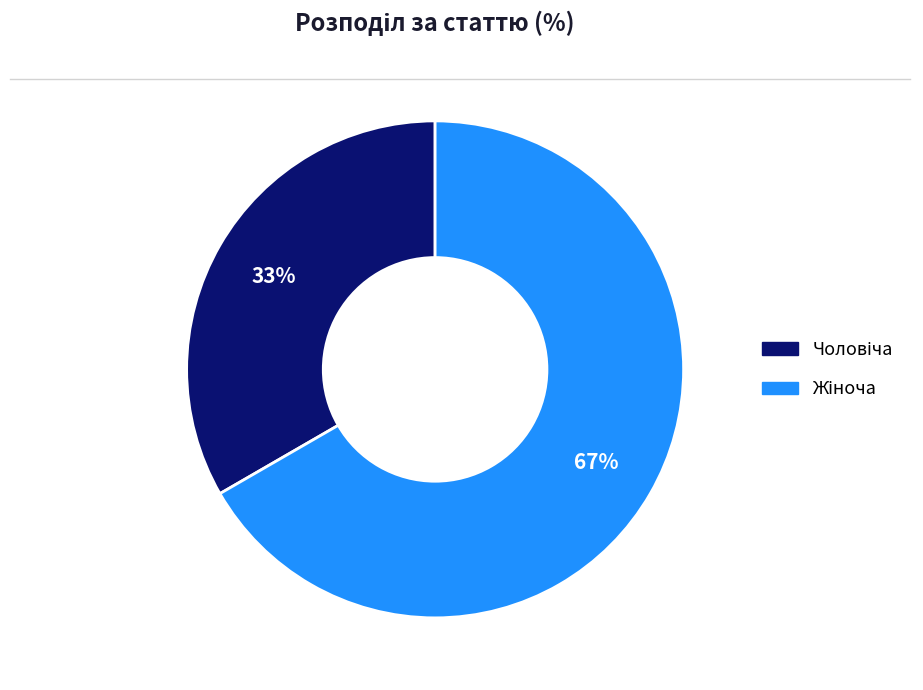

Does any single category account for the majority?

Yes